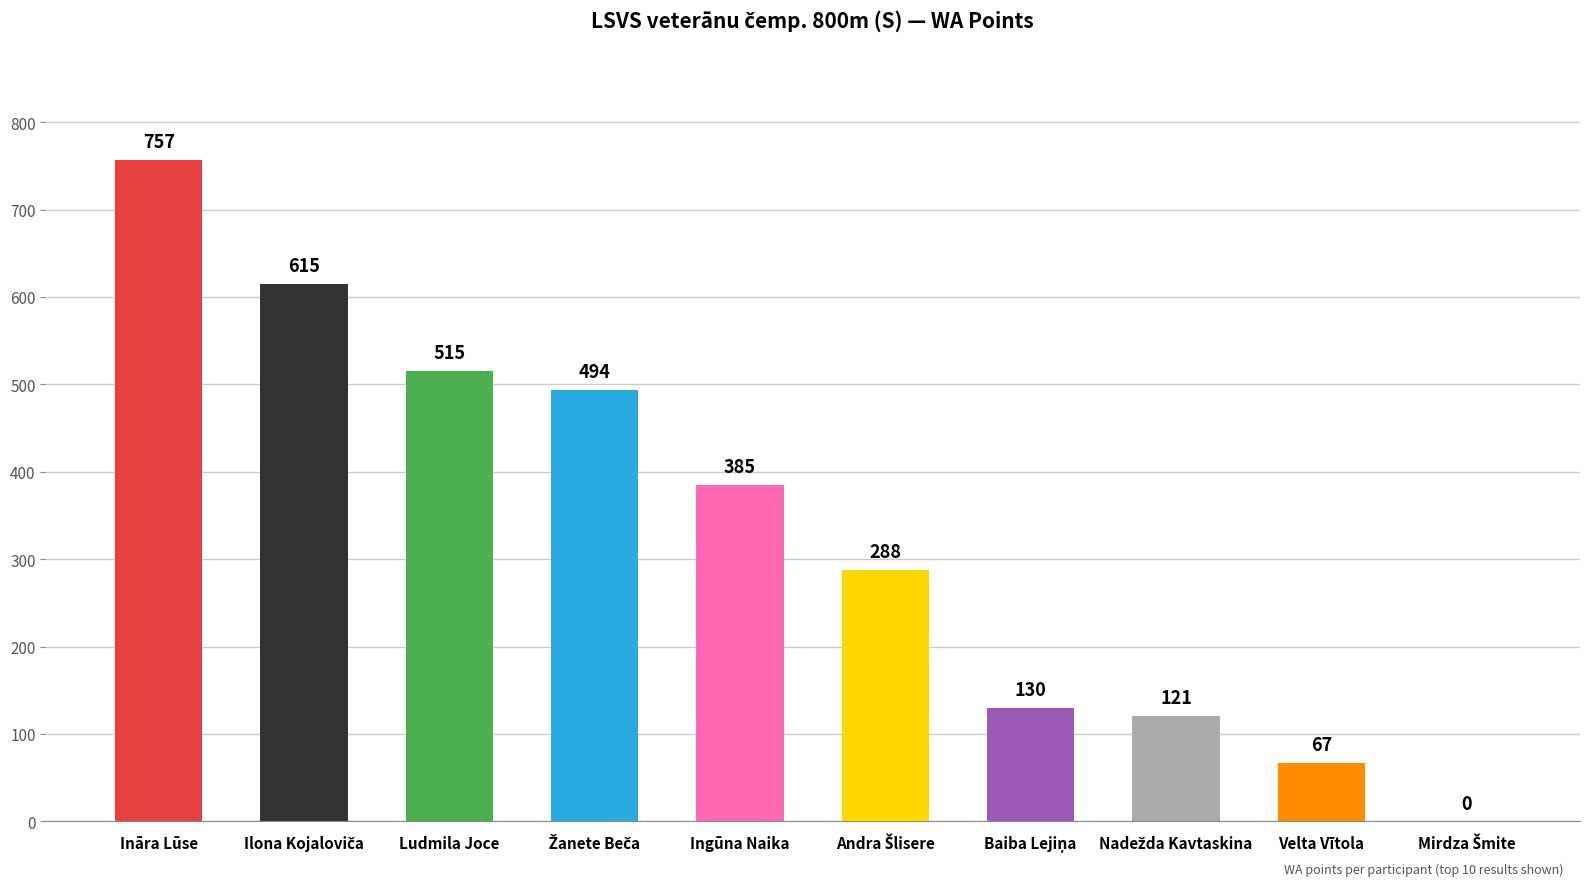

True or false: the data shows 244 at Ingūna Naika.

False